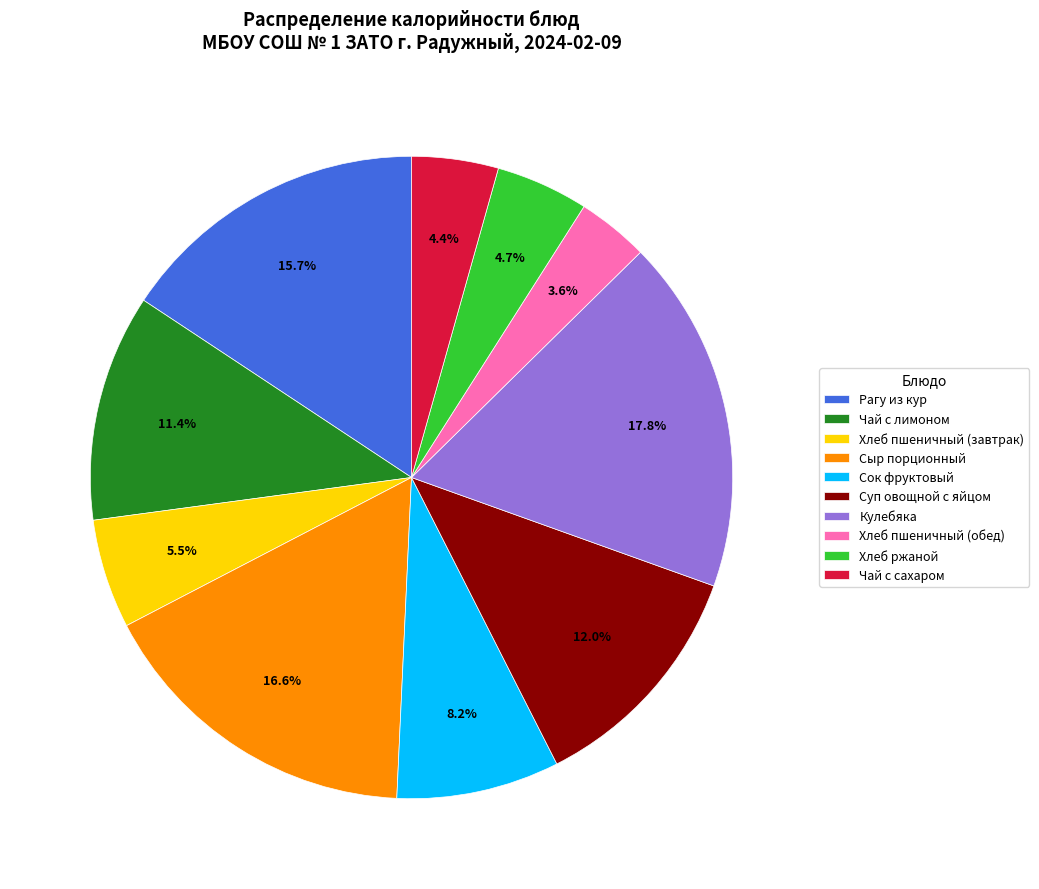

How many slices are in this pie chart?

10